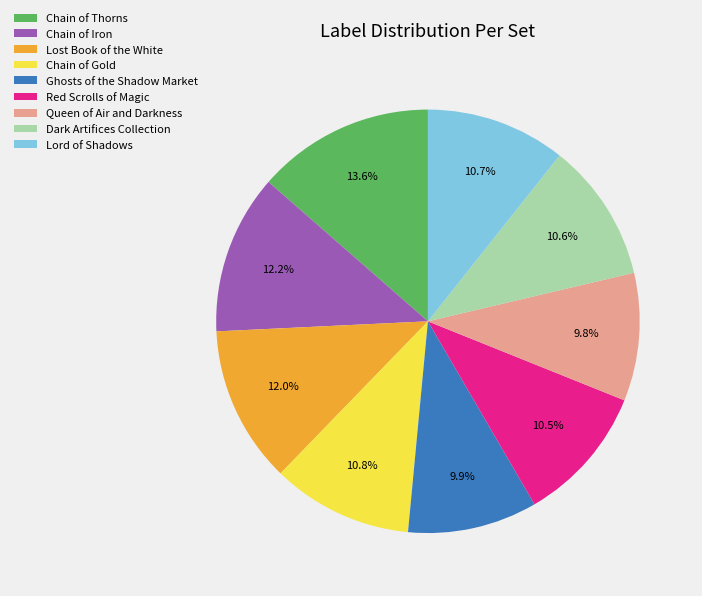

What portion of the pie excludes Chain of Gold?

89.2%